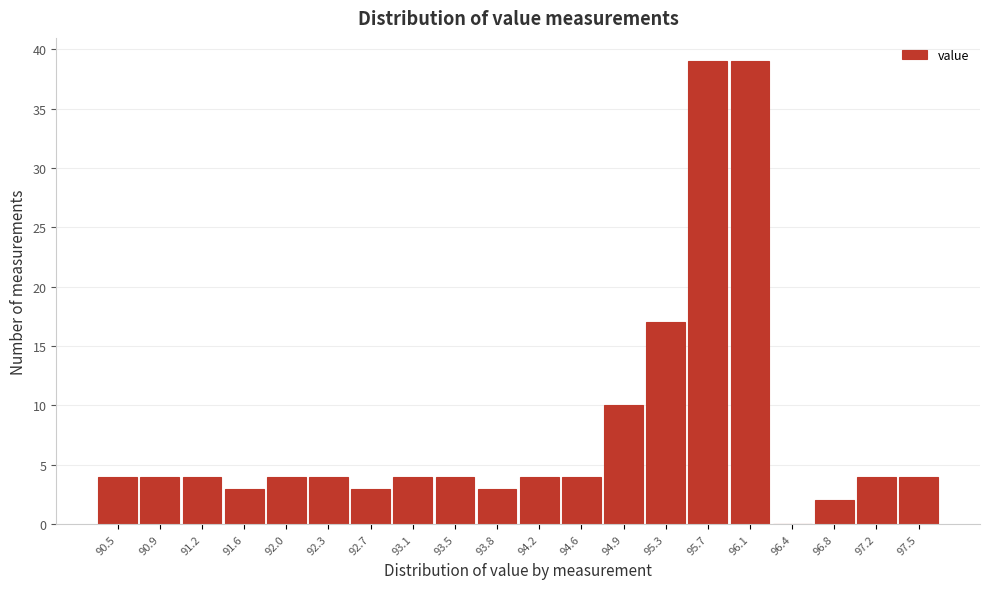

Reading left to right, list all the values displayed in this chart.

90.5=4	90.9=4	91.2=4	91.6=3	92.0=4	92.3=4	92.7=3	93.1=4	93.5=4	93.8=3	94.2=4	94.6=4	94.9=10	95.3=17	95.7=39	96.1=39	96.4=0	96.8=2	97.2=4	97.5=4